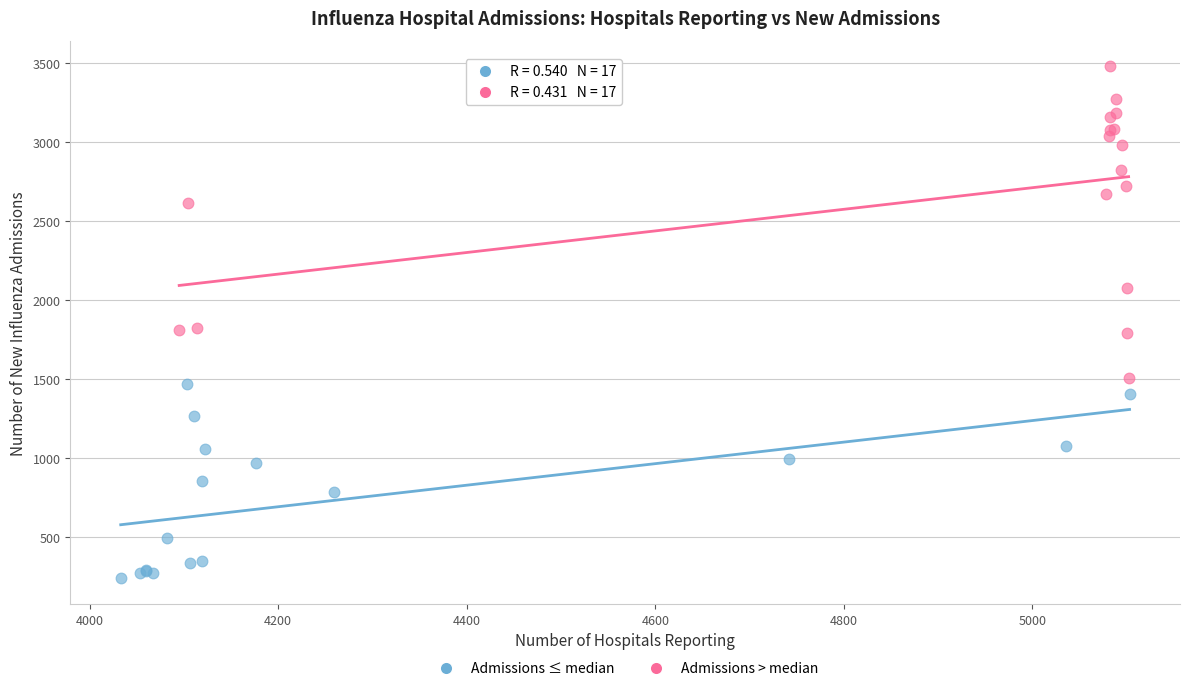

Which series contains the lowest Y value?

Admissions ≤ median